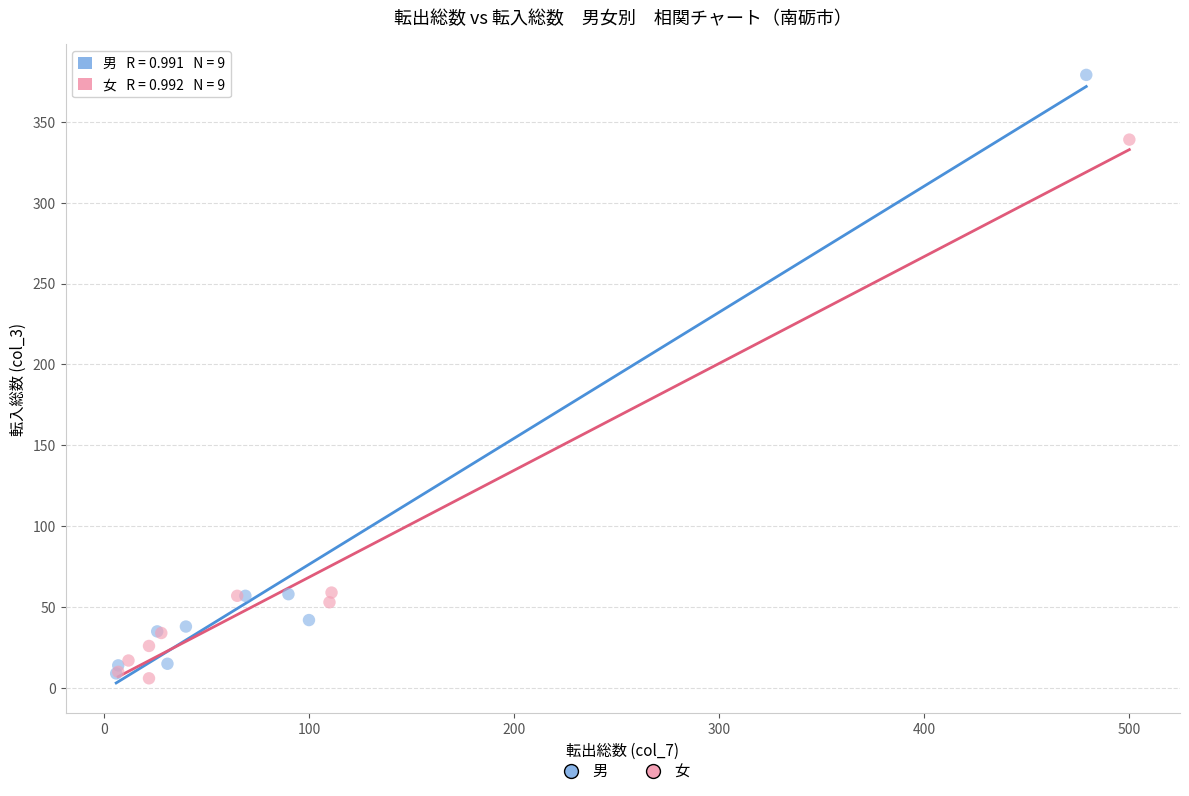

Which series contains the highest Y value?

男